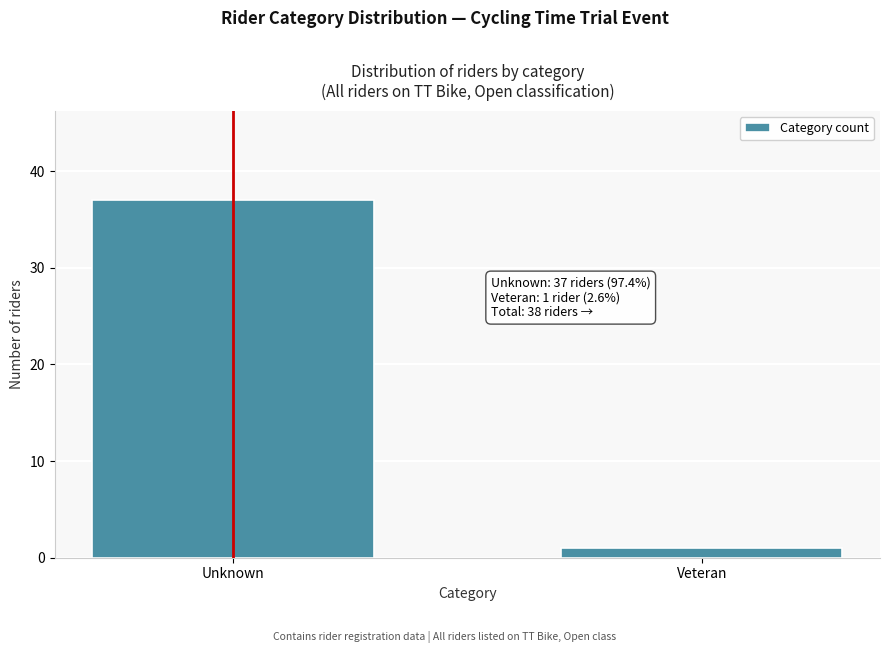

Reading right to left, transcribe all the data shown in this chart.

Veteran=1	Unknown=37